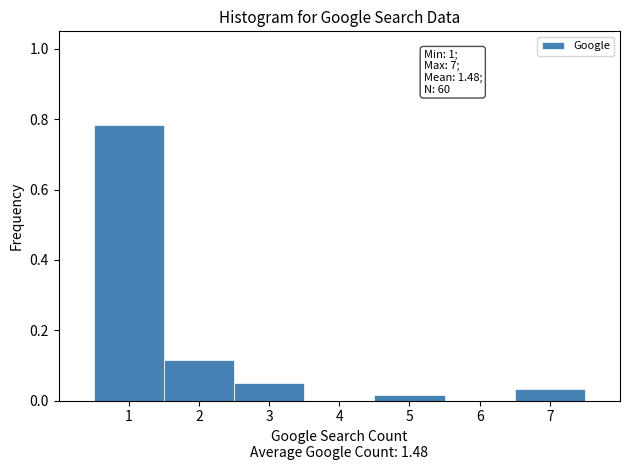

Which range on the x-axis has the tallest bar?

0.5 to 1.5